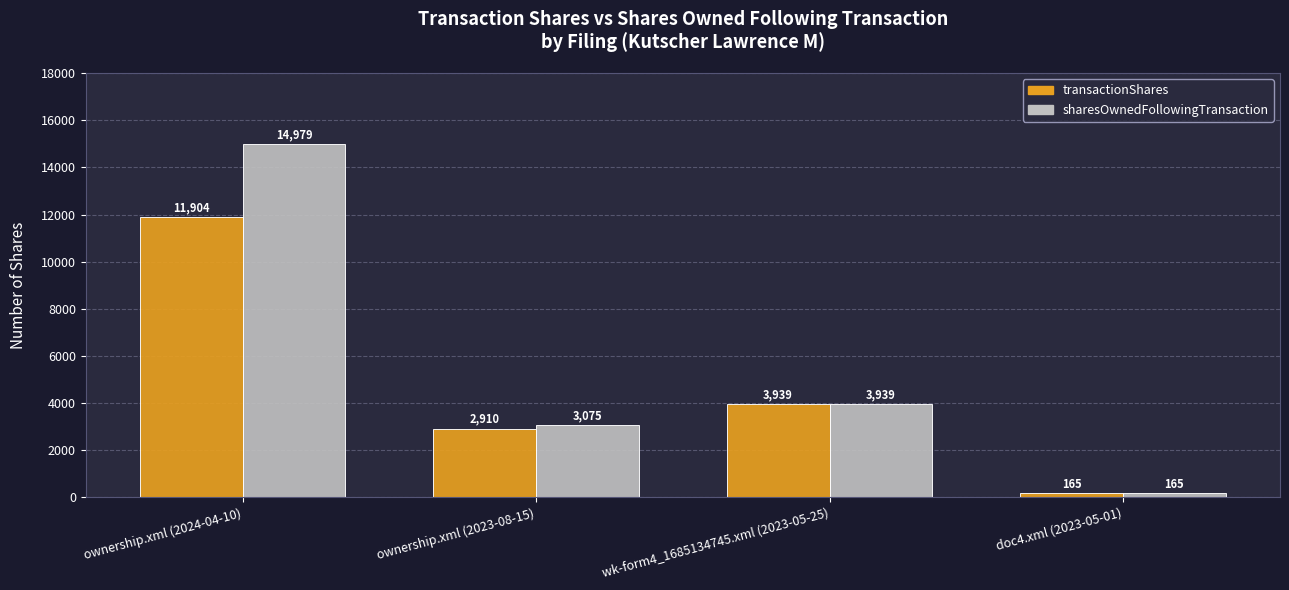

What is the label of the 3rd bar from the right?

ownership.xml (2023-08-15)